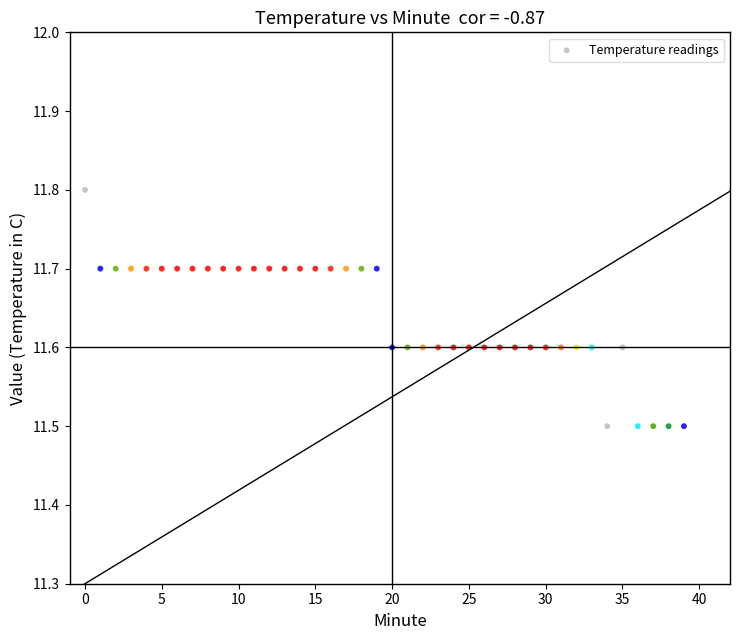

What is the range of X values (max minus min)?

39.0